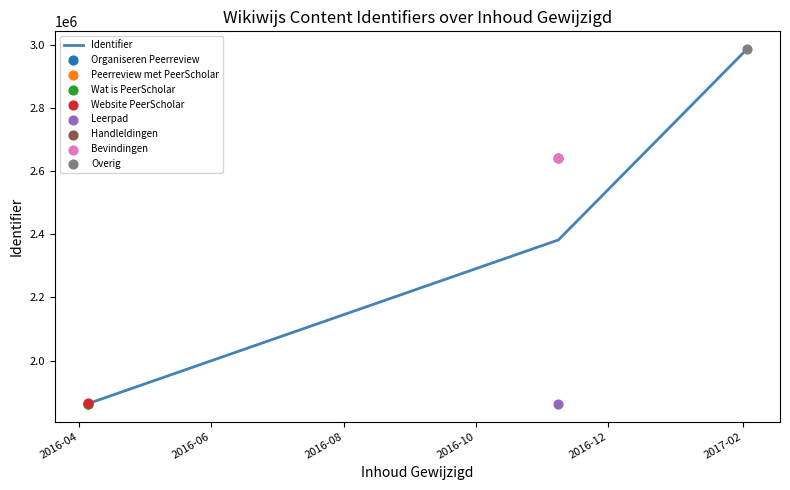

What is the highest value of the Identifier series?

2987012.0